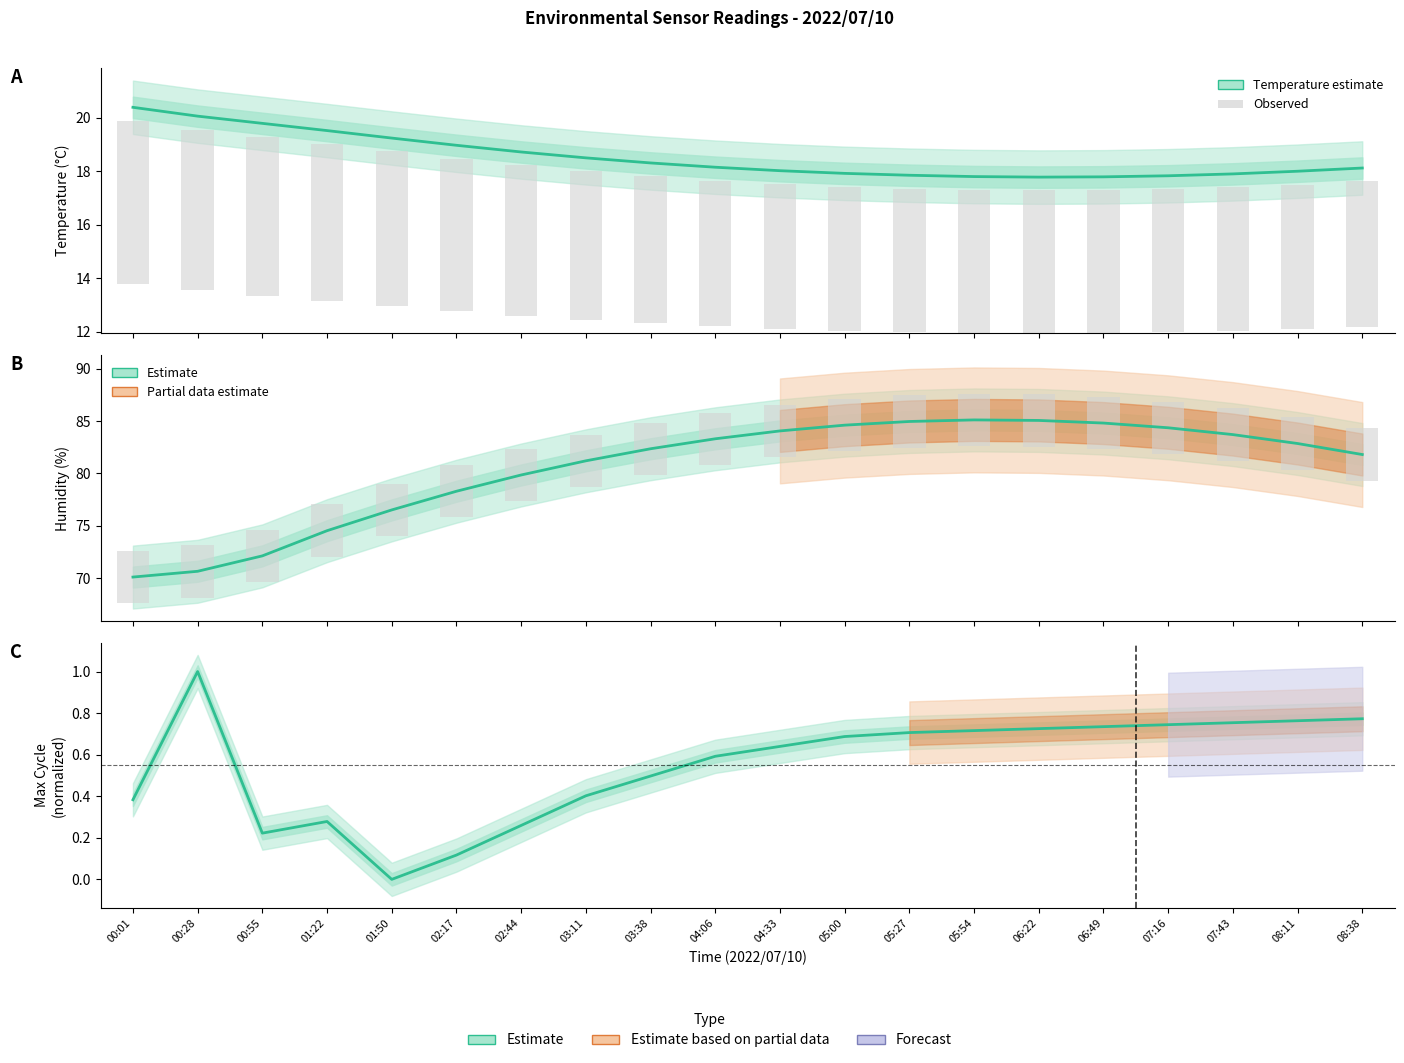

At 03:11, list the series in order from largest to smallest.

BME280 Humidity (%), BME280 Temperature (°C), Max Cycle (normalized)